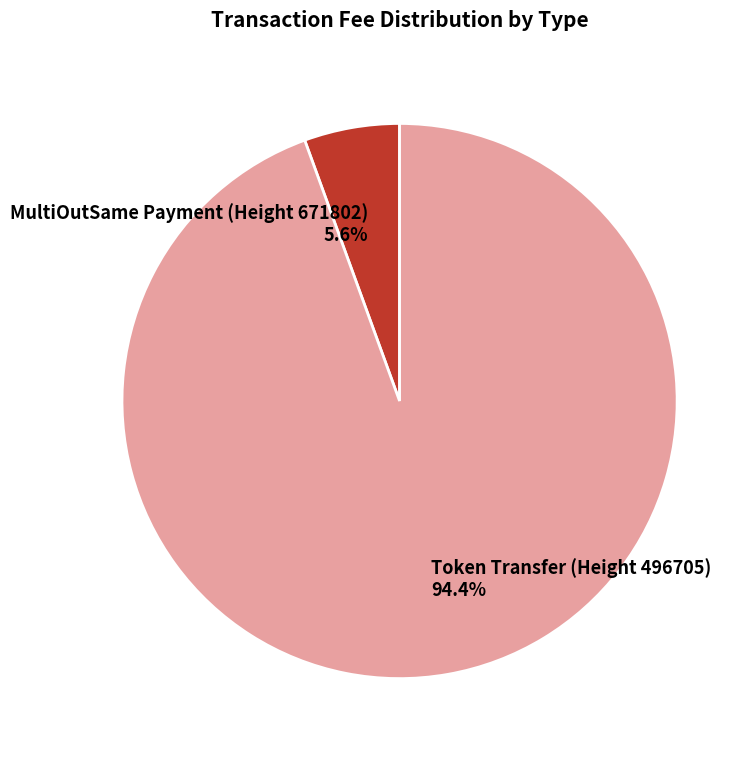

What is the smallest slice in the pie chart?

MultiOutSame Payment (Height 671802)